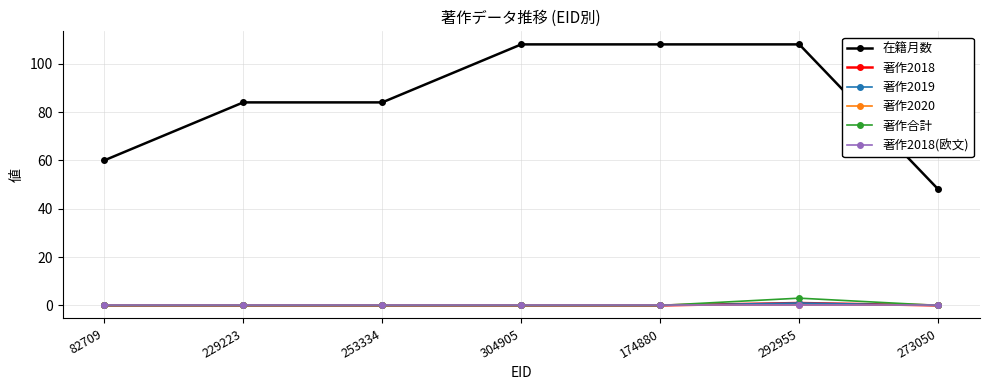

At how many categories does at least one series exceed 3?

7